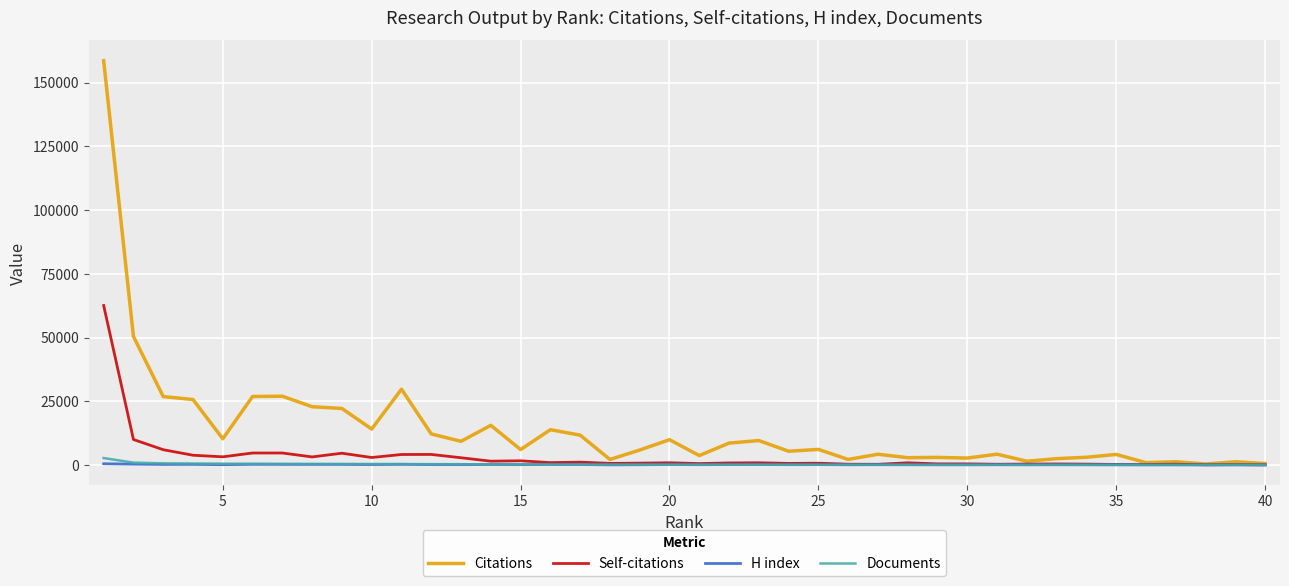

Does the chart display data point markers on the line(s)?

No